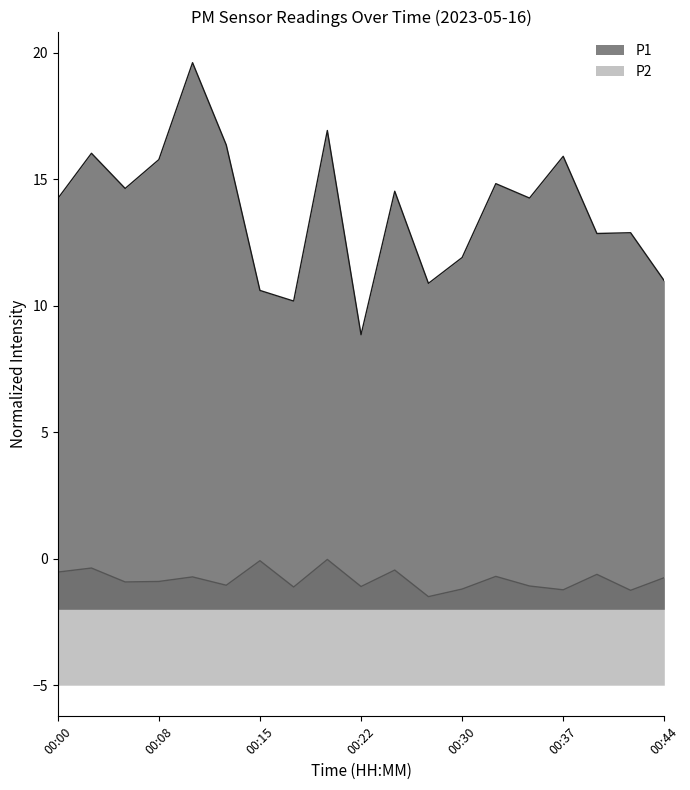

What is the difference between the maximum and minimum values in the P1 series?

10.8